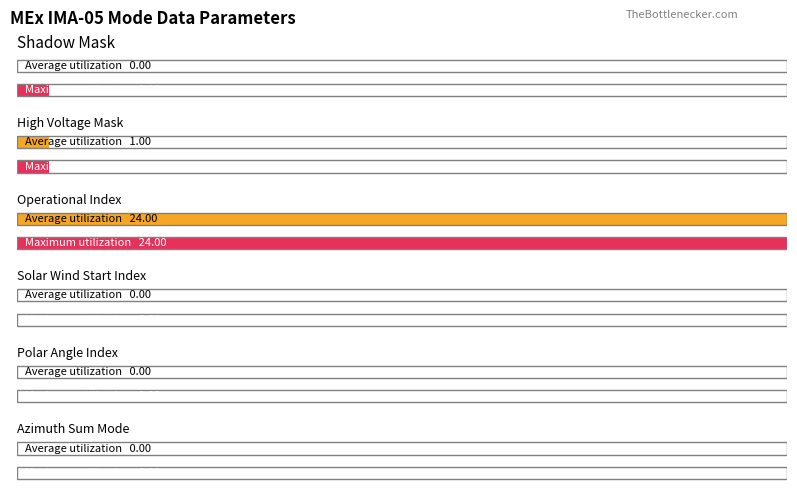

Reading left to right, transcribe all the data shown in this chart.

Average utilization: 0	1	24	0	0	0
Maximum utilization: 0	1	24	0	0	0